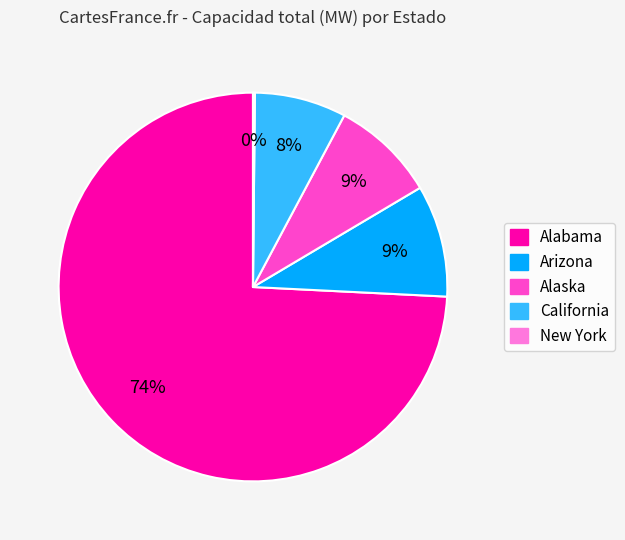

To the nearest percent, what is the combined percentage of California and Alabama?

82%